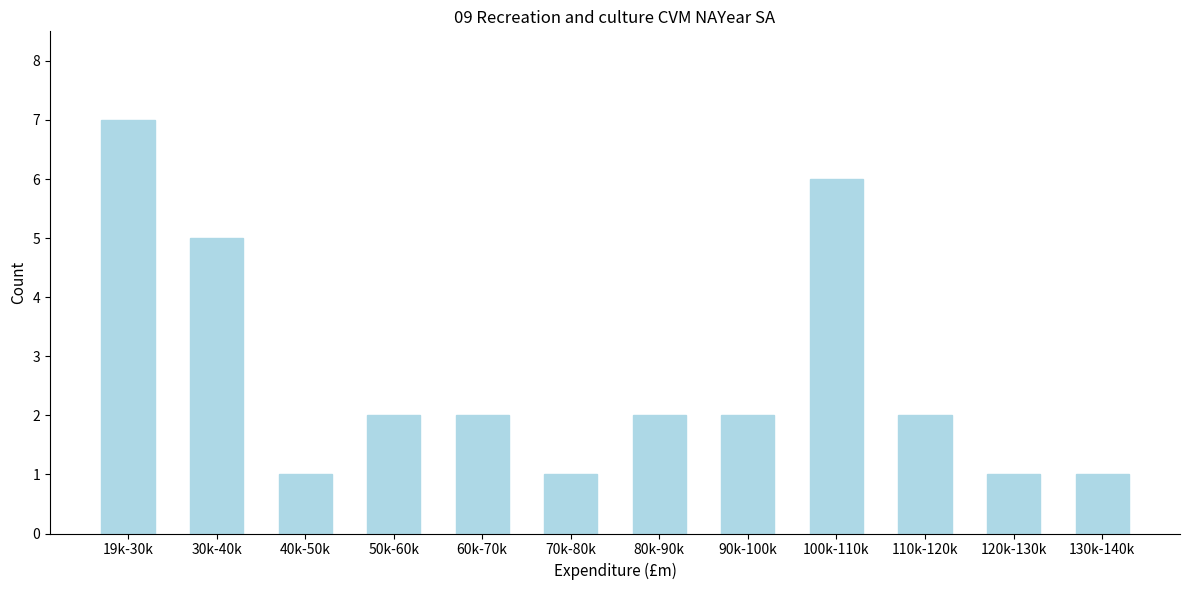

Reading left to right, transcribe all the data shown in this chart.

7	5	1	2	2	1	2	2	6	2	1	1